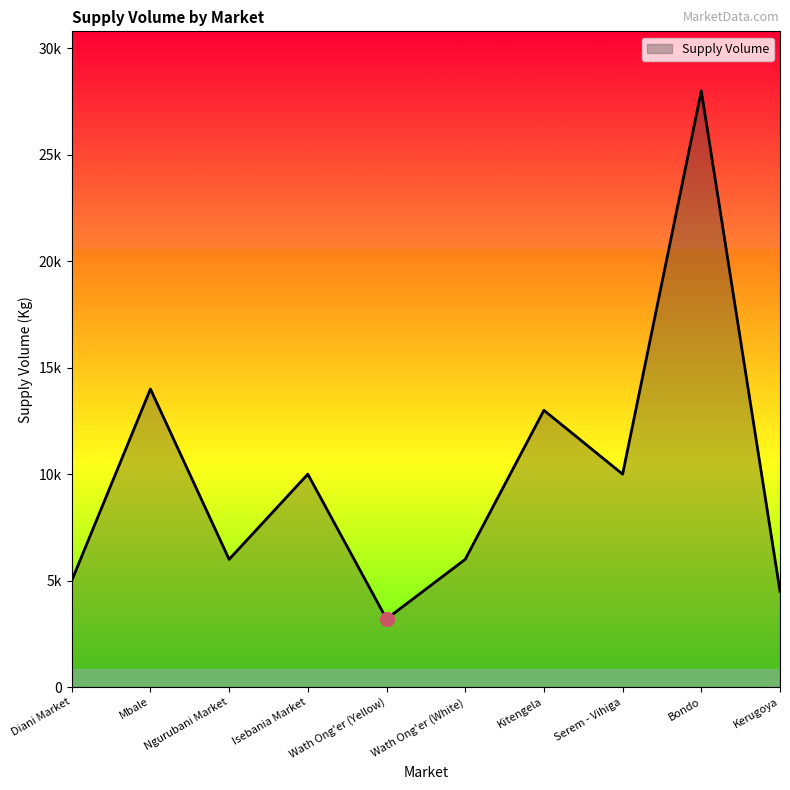

What is the smallest value displayed?

3200